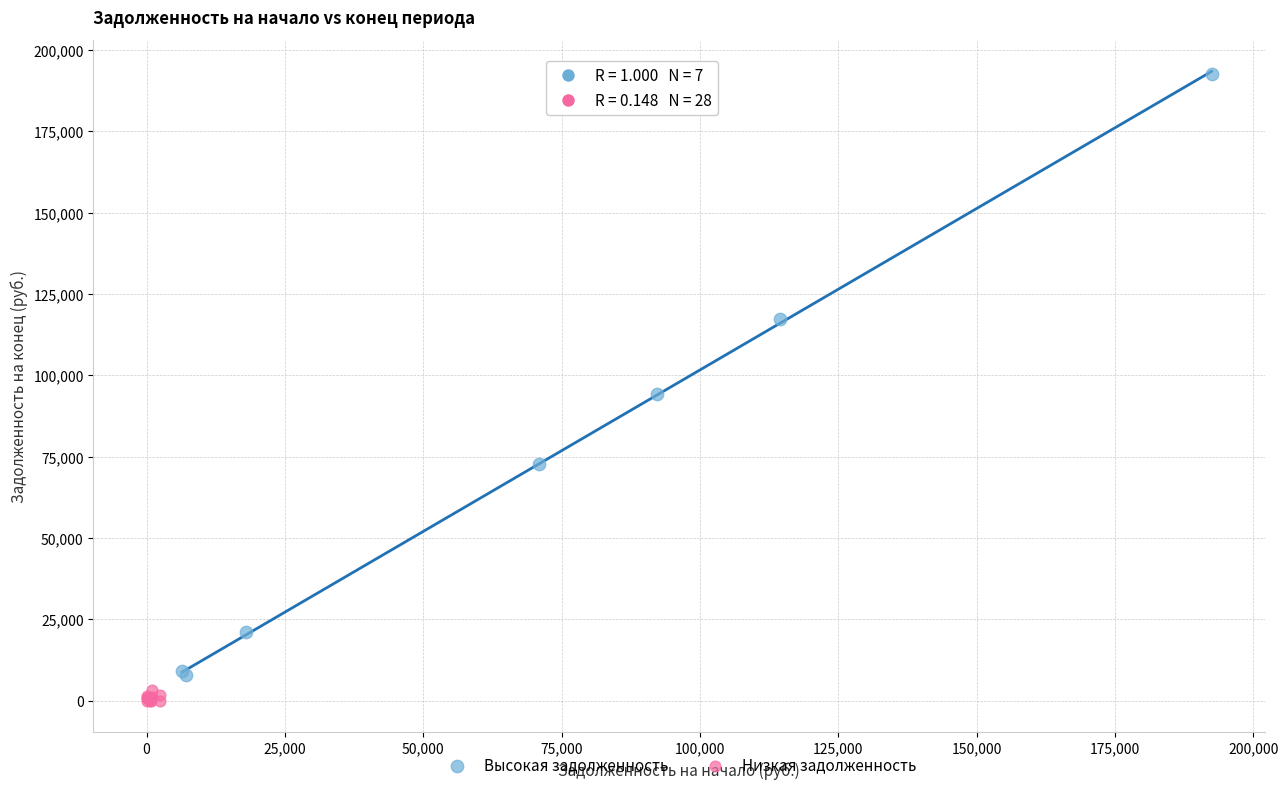

Which series reaches the maximum Y coordinate?

Высокая задолженность